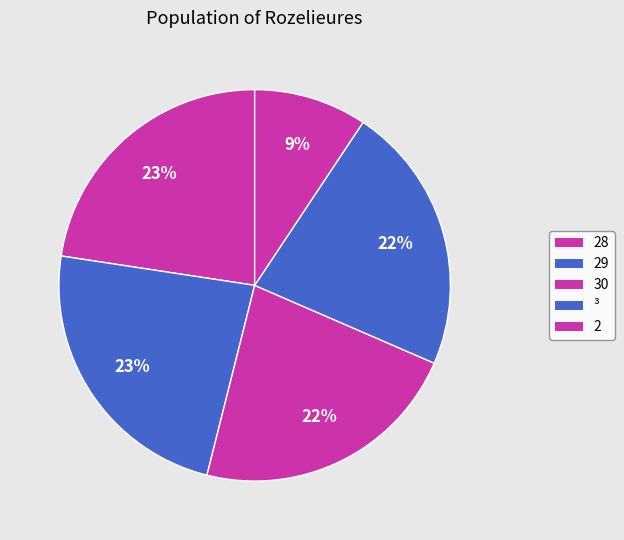

Approximately how many times larger is the value at 30 compared to ³?

1.0